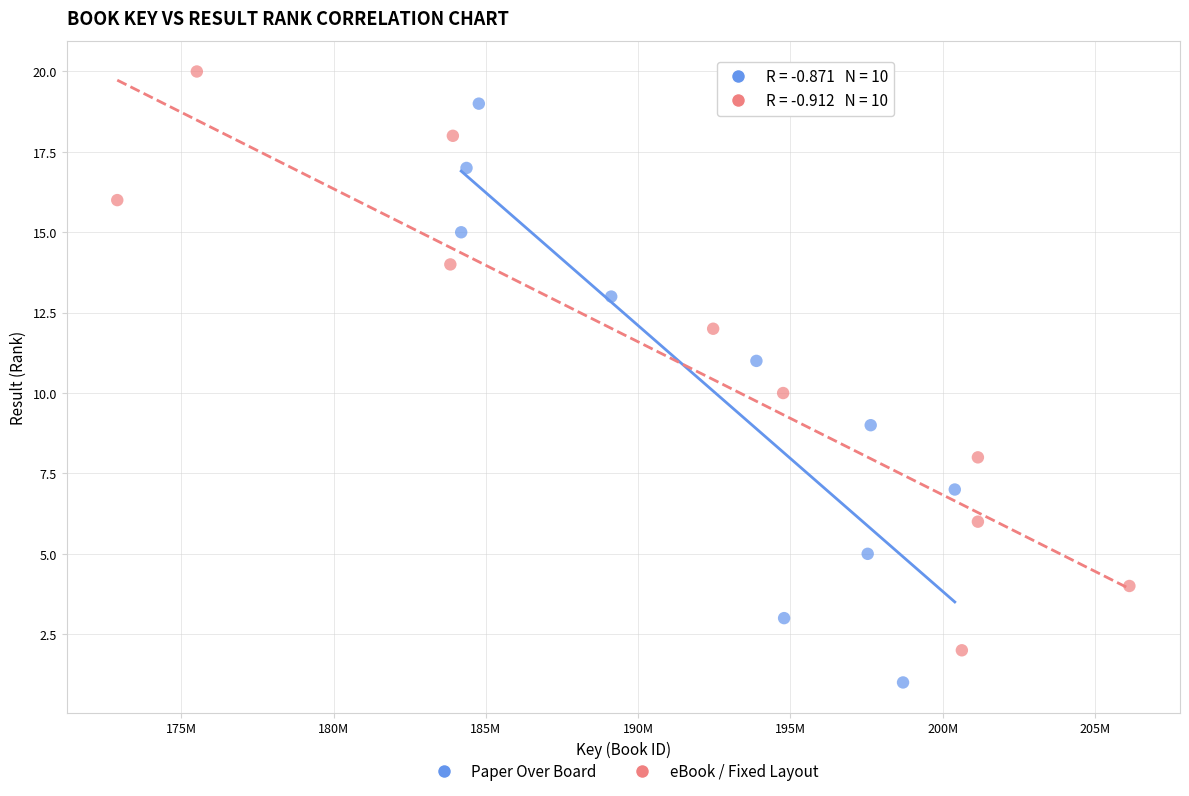

Which series contains the highest Y value?

eBook / Fixed Layout